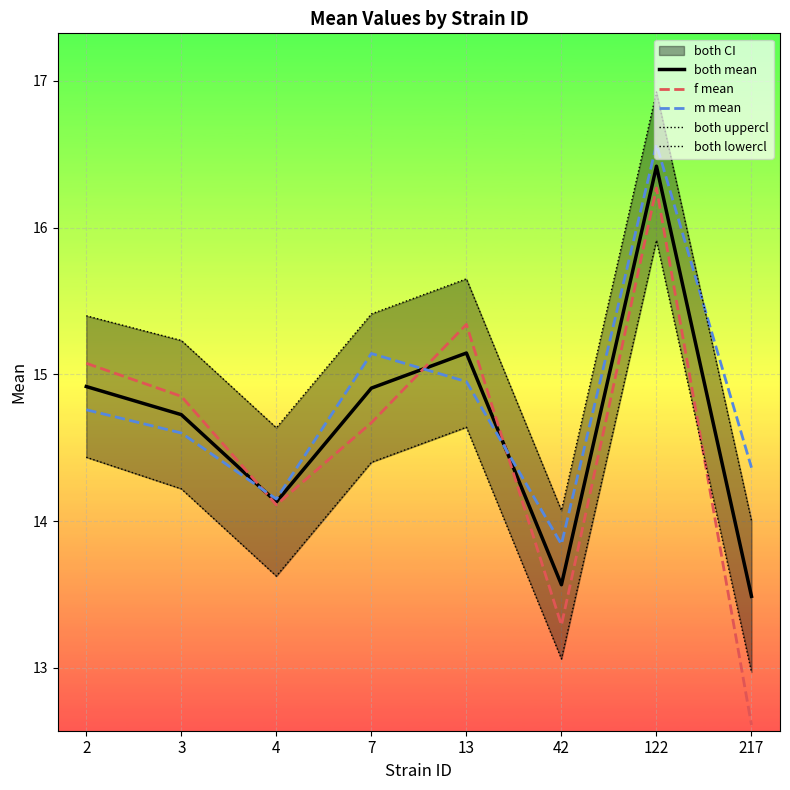

Is it true that both uppercl equals 3.4 at 42?

False